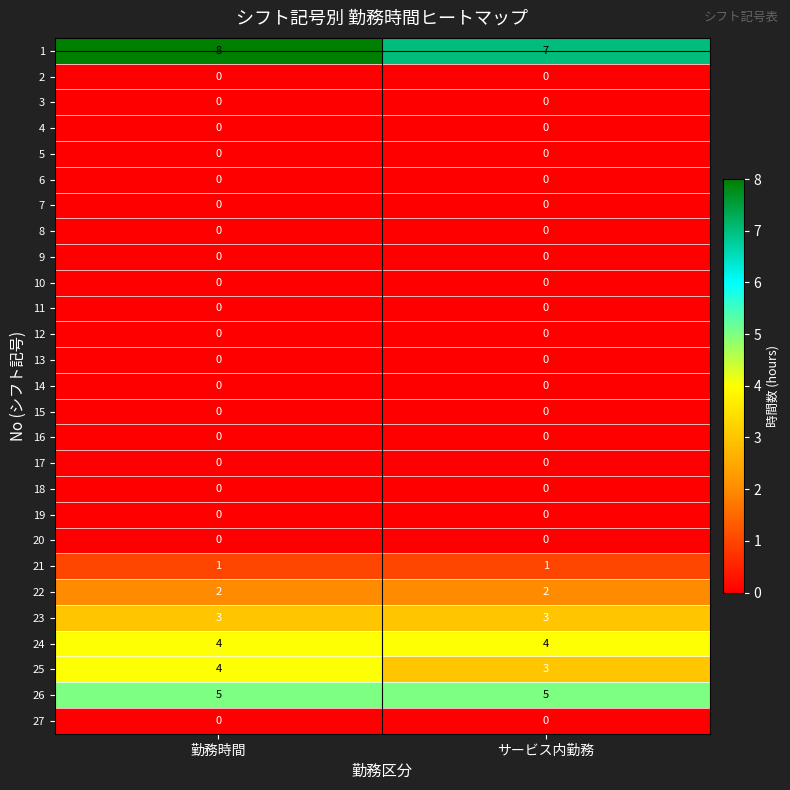

What is the greatest value displayed?

8